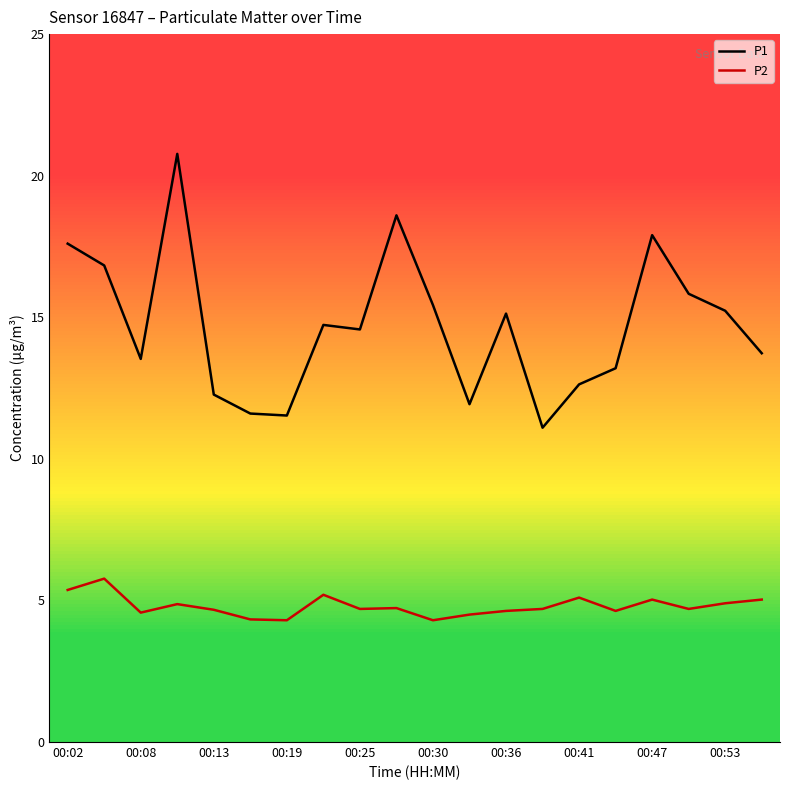

Rank the series by their maximum value, from lowest to highest.

P2, P1